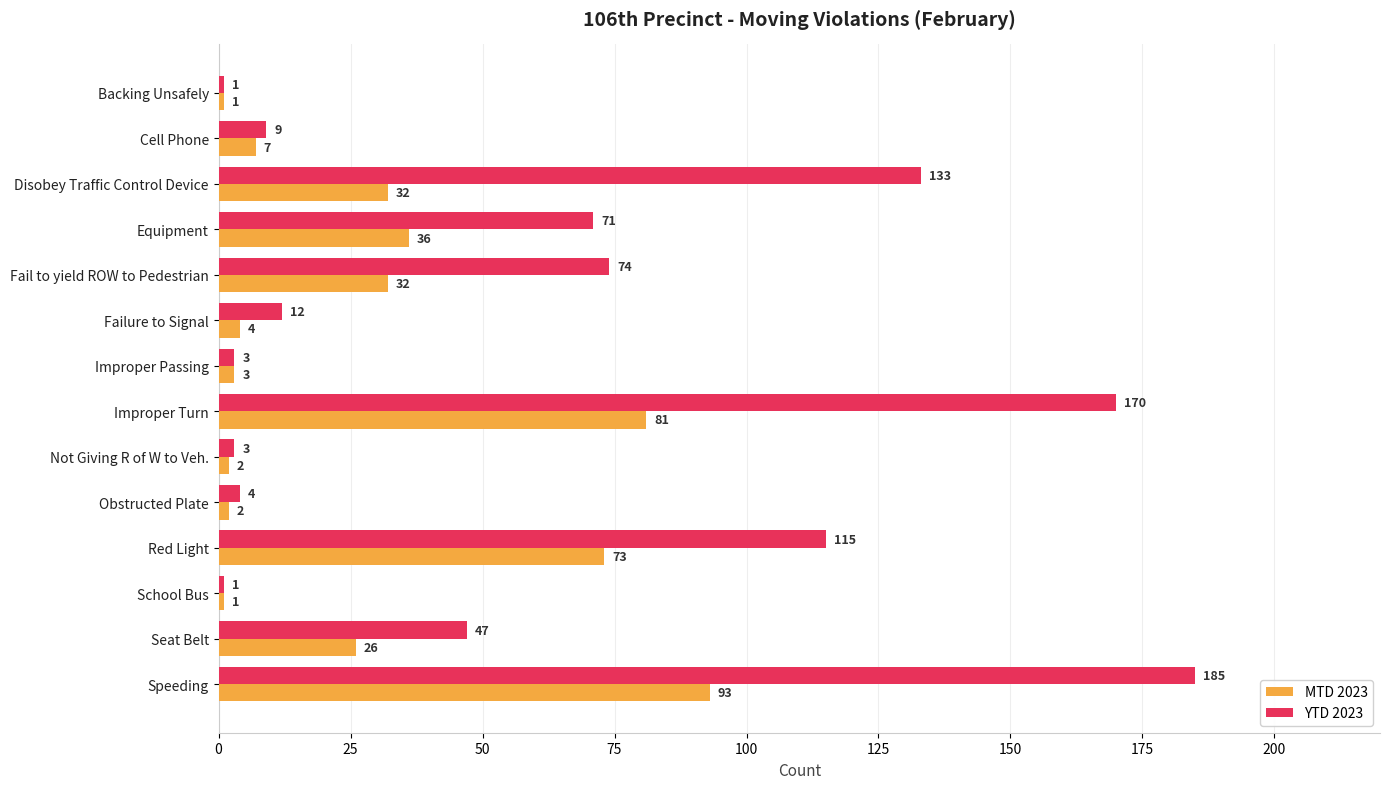

Is the value of YTD 2023 at Fail to yield ROW to Pedestrian greater than the value of MTD 2023 at Failure to Signal?

Yes